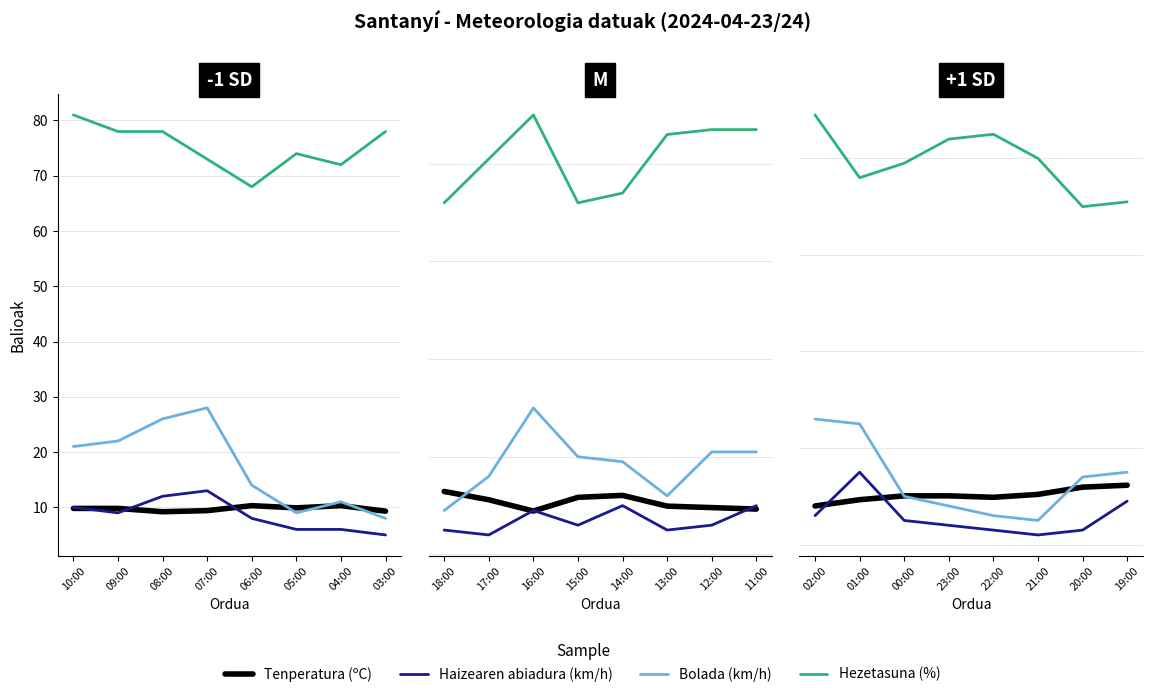

Read the Tenperatura (ºC) value at 23:00.

10.1